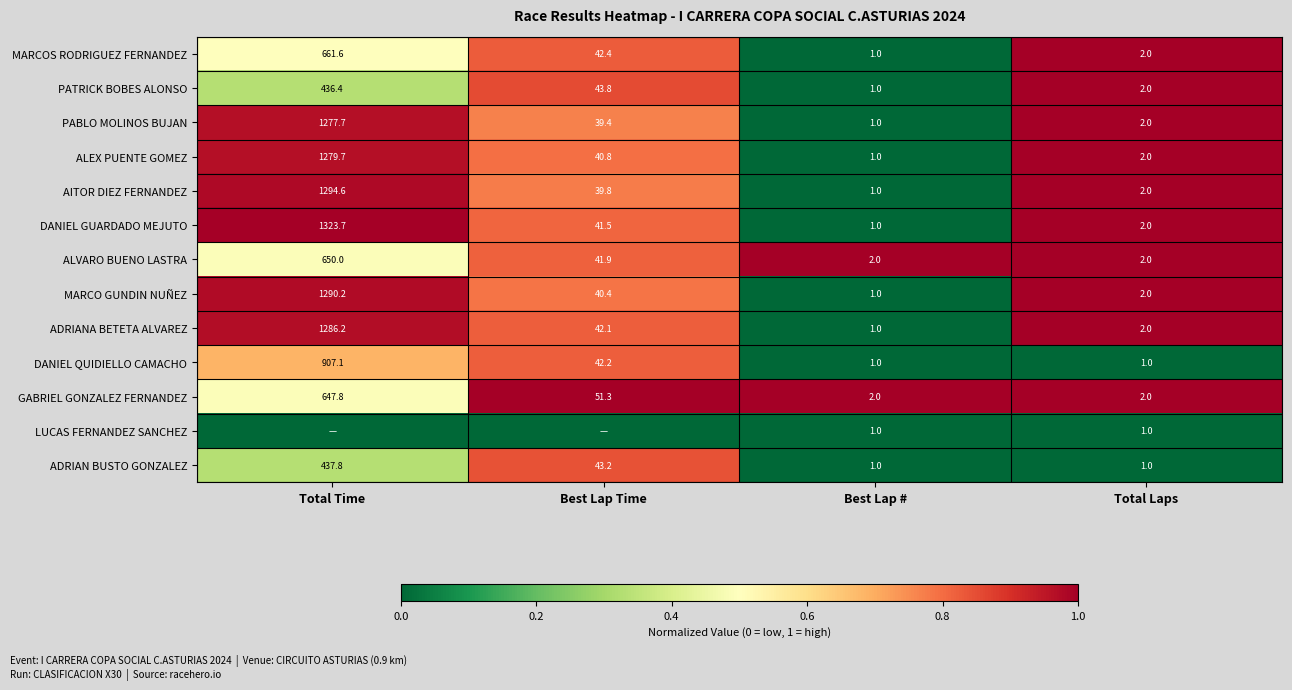

At which label does DANIEL QUIDIELLO CAMACHO first exceed 42?

Total Time